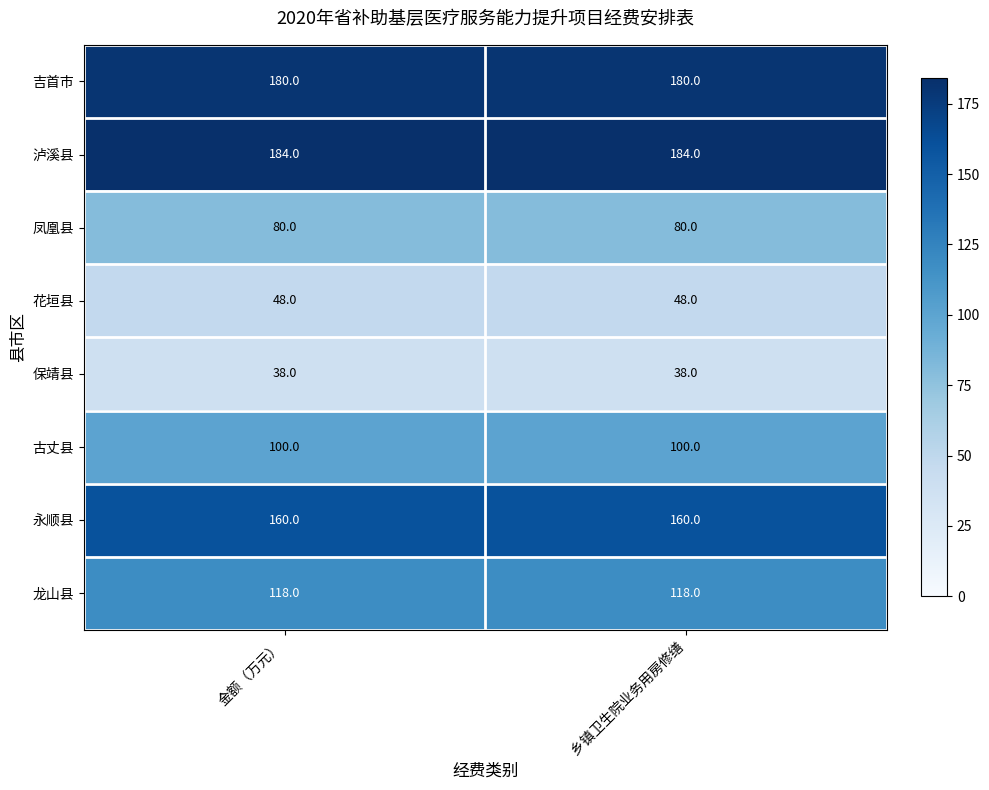

What is the maximum value shown in the chart?

184